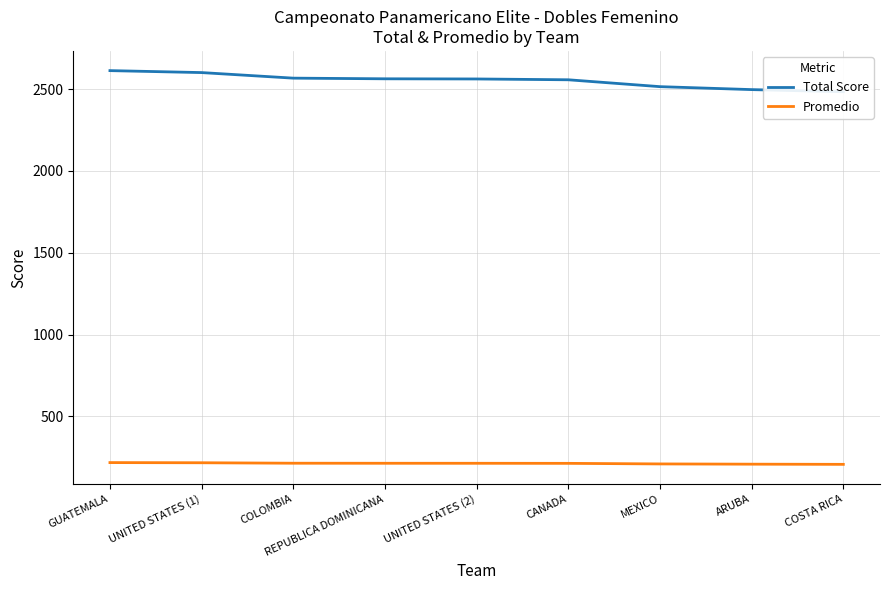

What is the approximate value of Promedio at ARUBA?

208.1